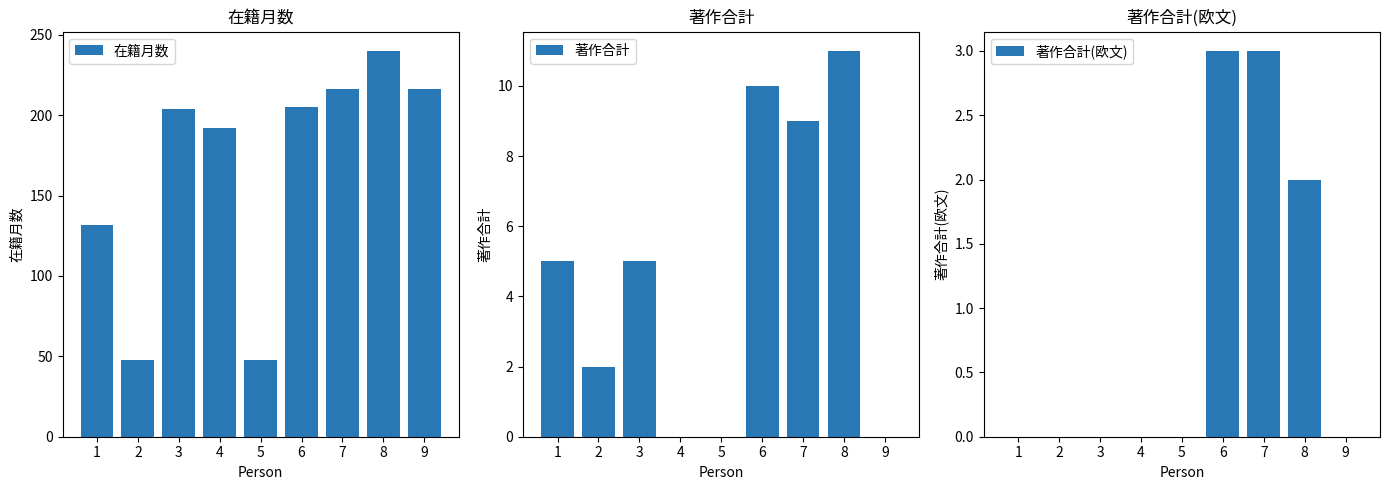

How many series are shown in this chart?

3